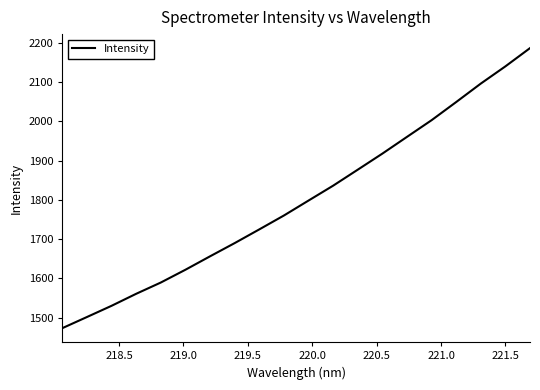

What is the maximum value shown in the chart?

2186.7